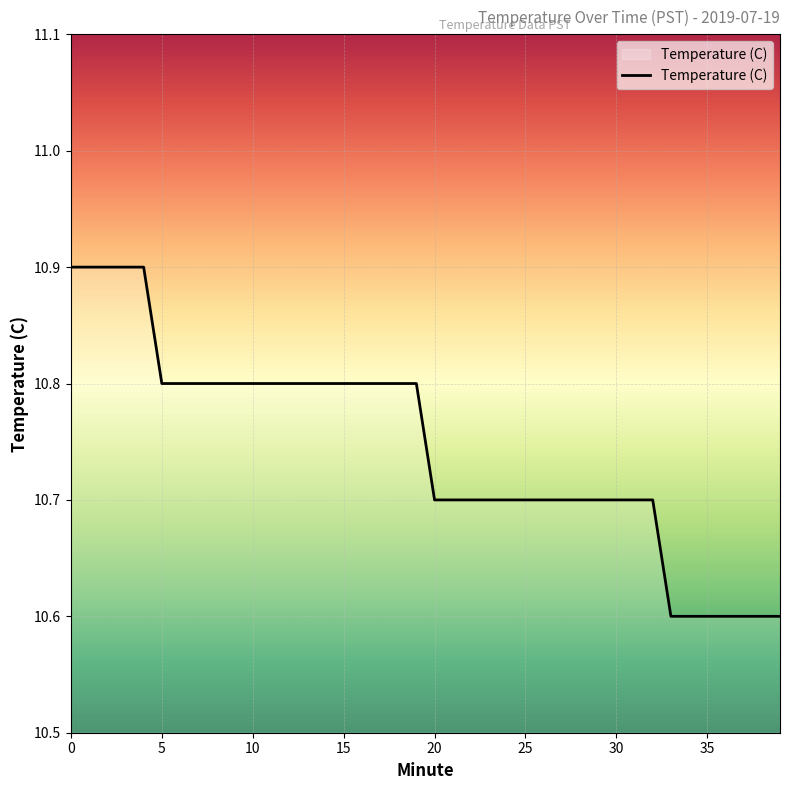

What is the smallest value displayed?

10.6